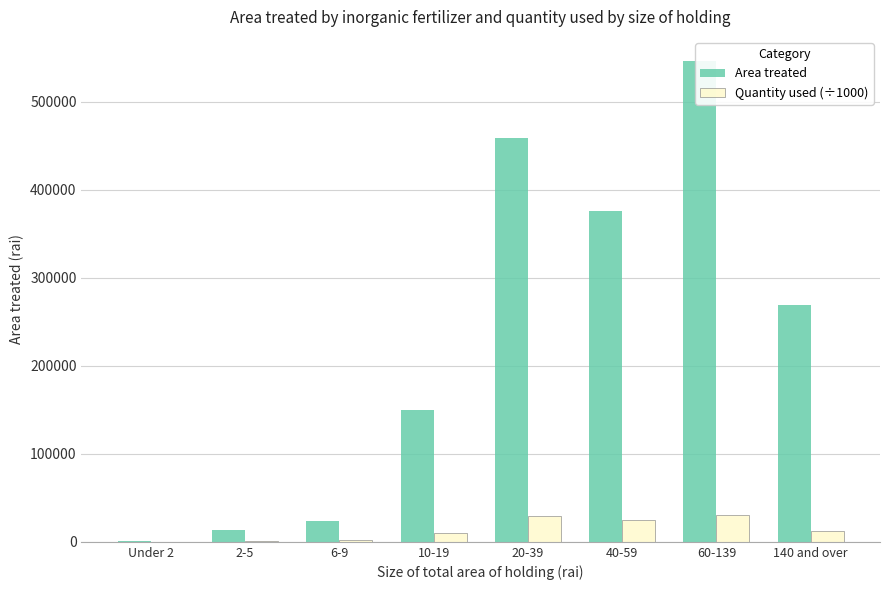

What is the difference between the maximum and second lowest values in the Area treated series?

532869.7